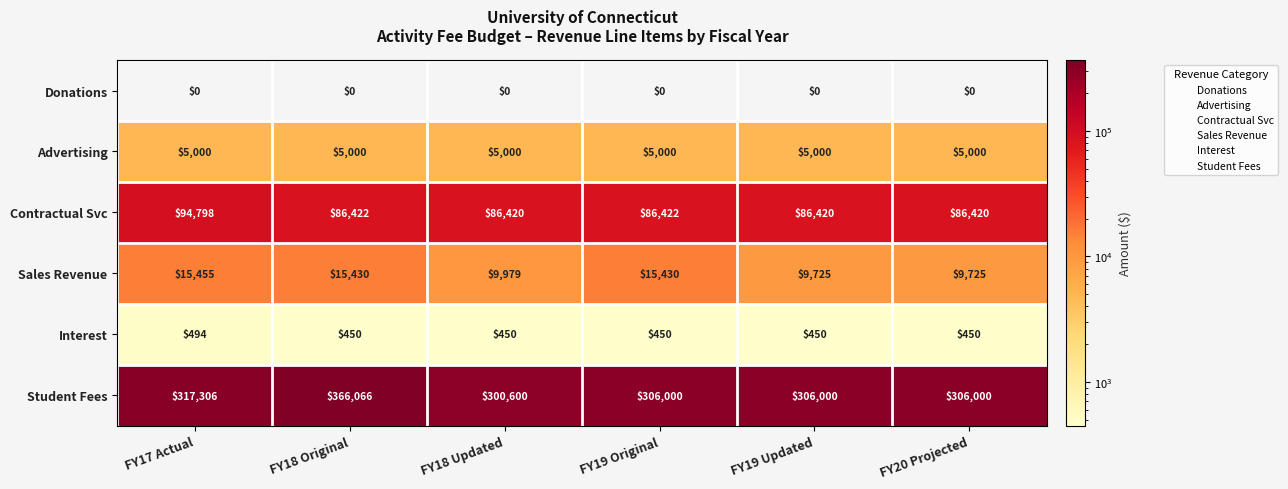

What is the minimum value for Sales Revenue?

9725